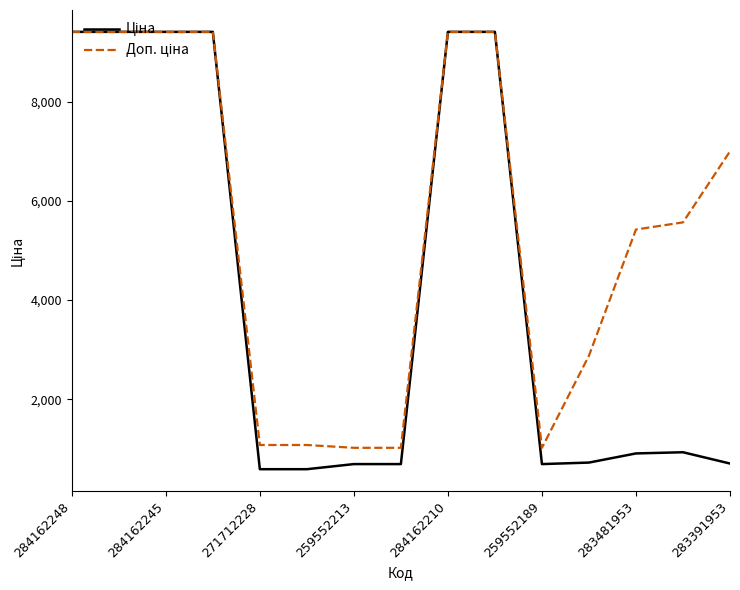

What is the smallest value displayed?

586.0